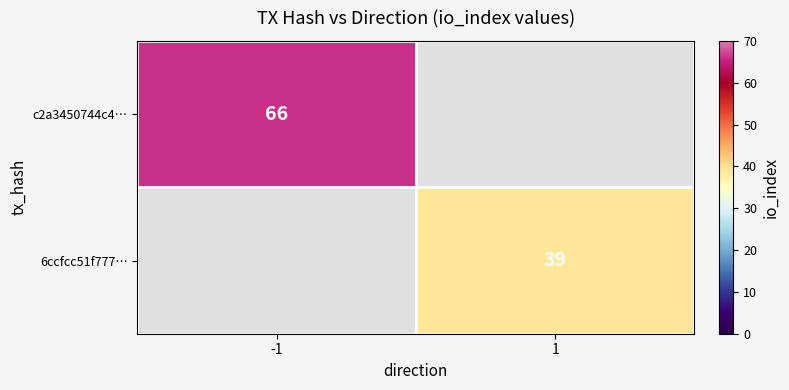

The 6ccfcc51f777… series shows 39 at 1. True or false?

True